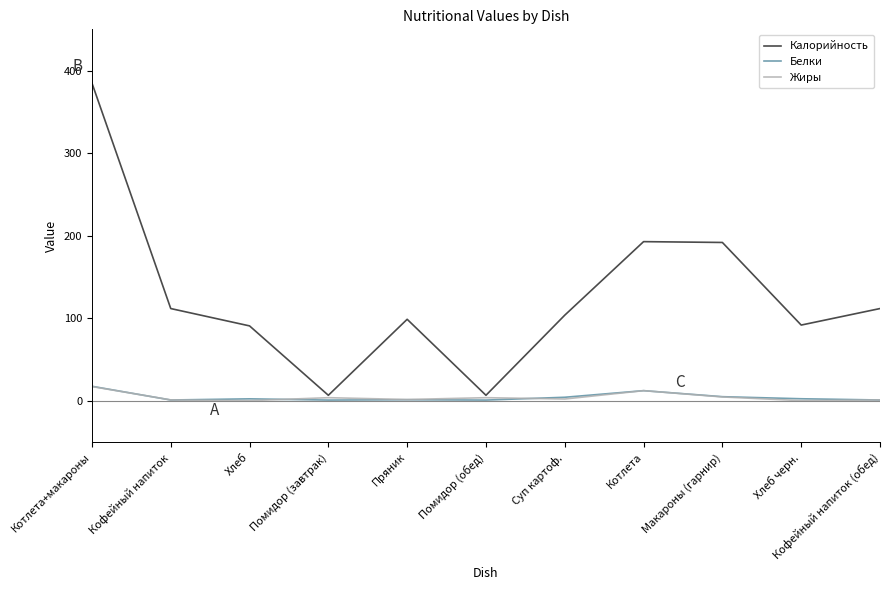

True or false: Жиры has a value of 2.5 at Суп картоф..

True